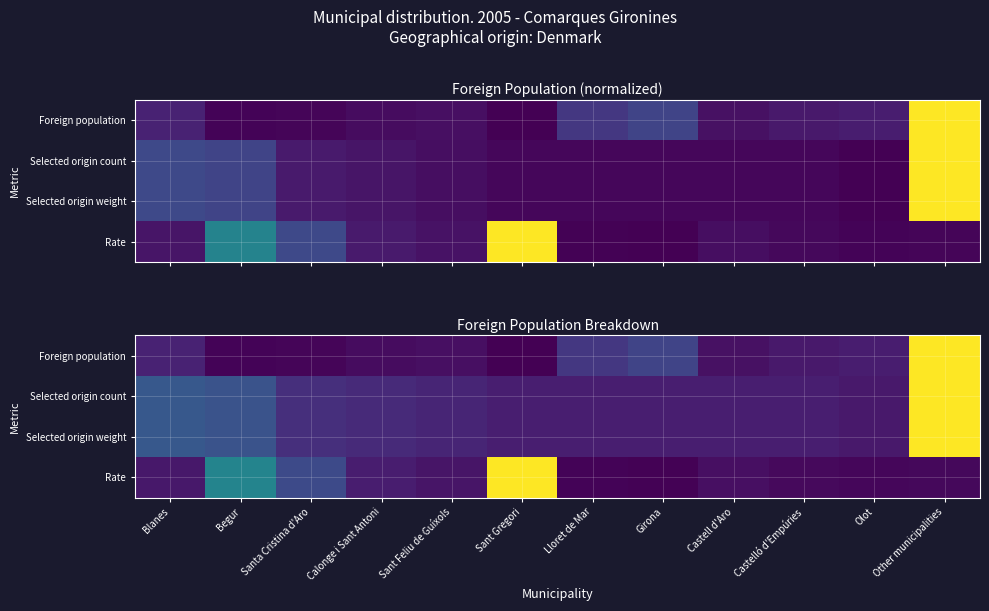

Between Castell d'Aro and Olot, which series saw the biggest shift?

Foreign population